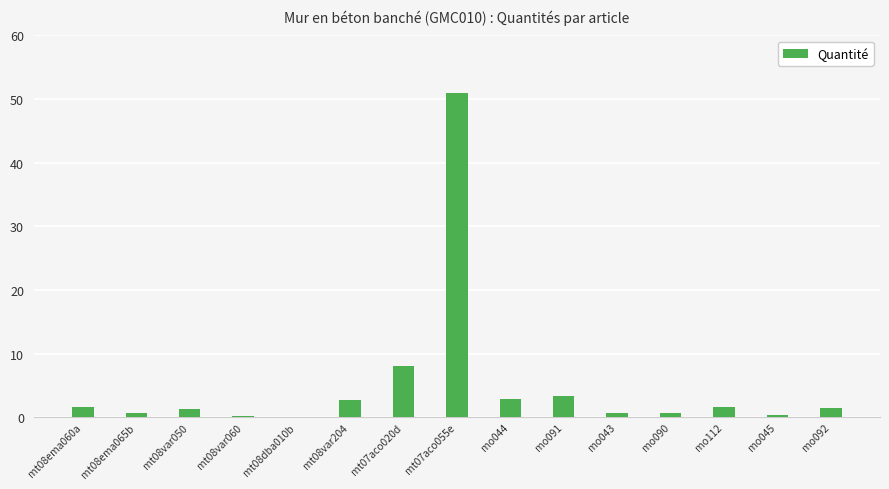

What is the maximum value shown in the chart?

51.0